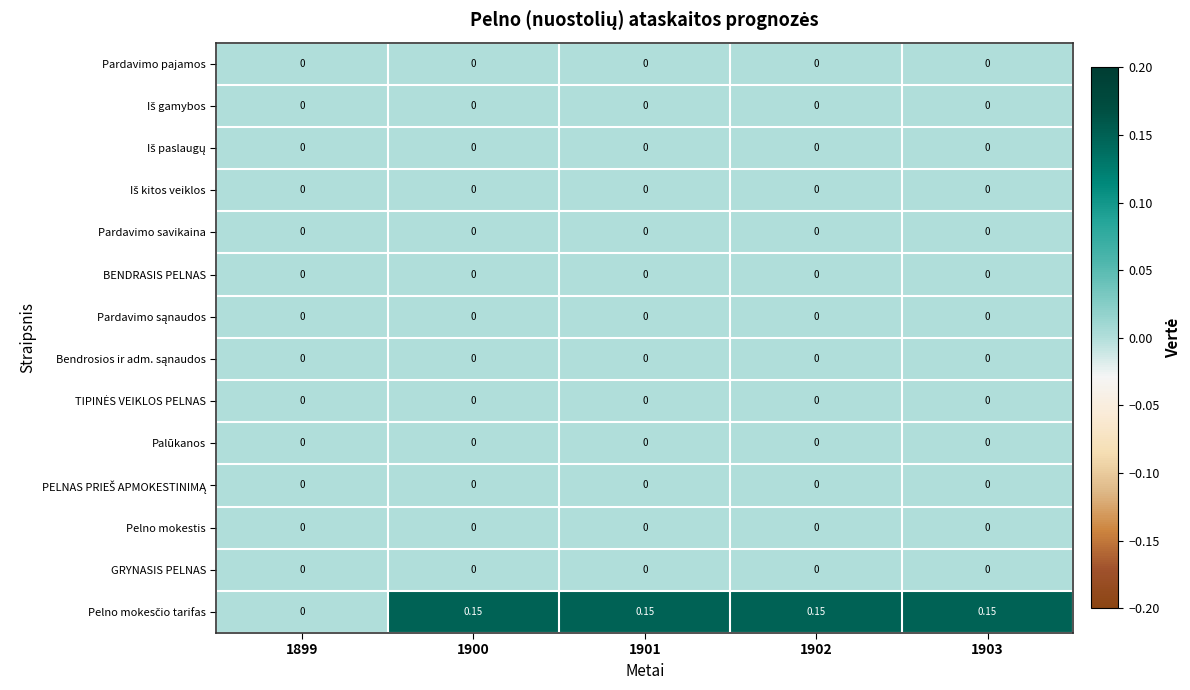

At 1899, list the series in order from largest to smallest.

Pardavimo pajamos, Iš gamybos, Iš paslaugų, Iš kitos veiklos, Pardavimo savikaina, BENDRASIS PELNAS, Pardavimo sąnaudos, Bendrosios ir adm. sąnaudos, TIPINĖS VEIKLOS PELNAS, Palūkanos, PELNAS PRIEŠ APMOKESTINIMĄ, Pelno mokestis, GRYNASIS PELNAS, Pelno mokesčio tarifas